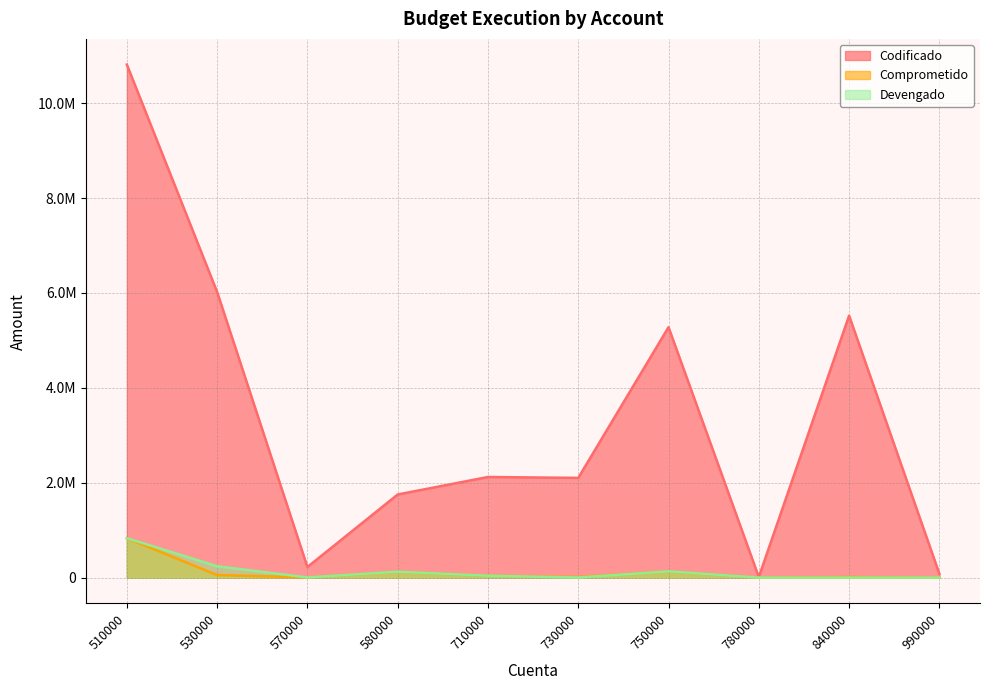

List the series in order of their peak value, highest first.

Codificado, Comprometido, Devengado